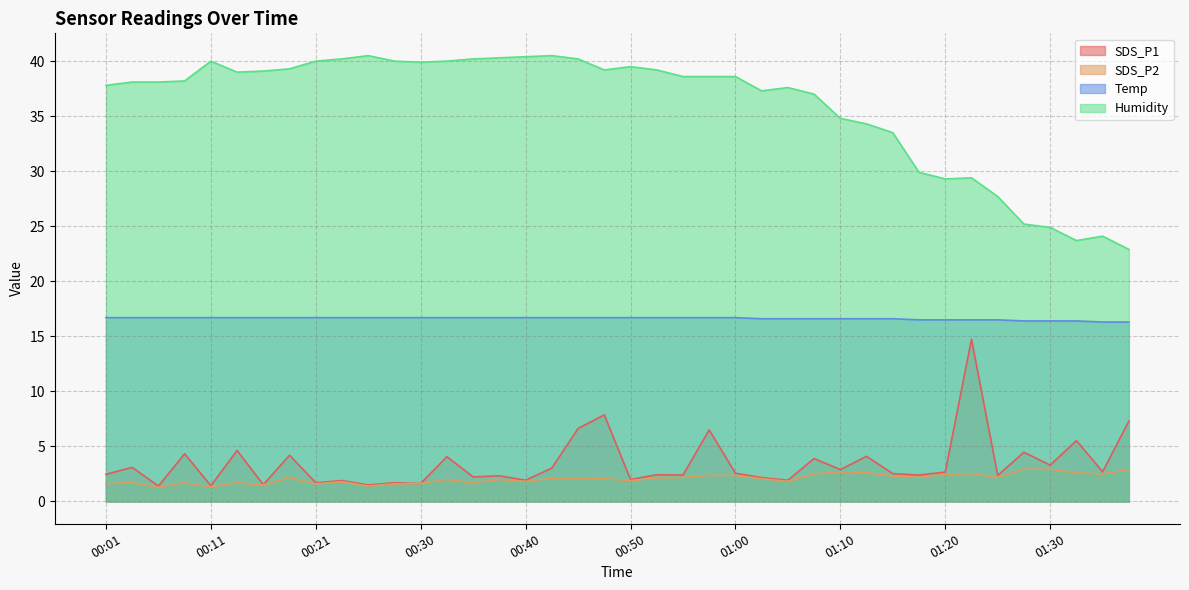

Which series has the widest spread of values?

Humidity